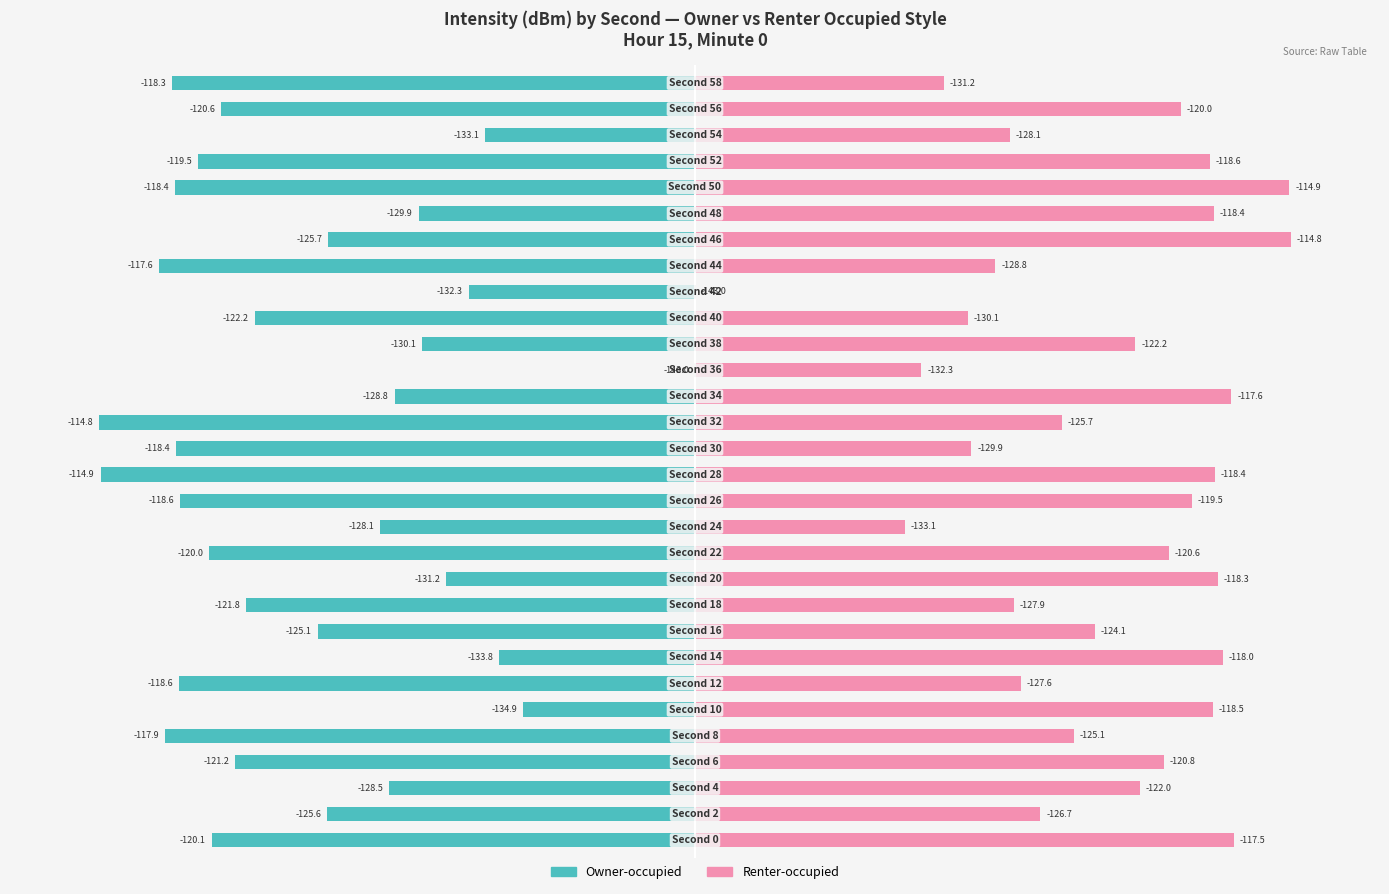

Is the value of Owner-occupied at 7 greater than the value of Renter-occupied at 2?

No